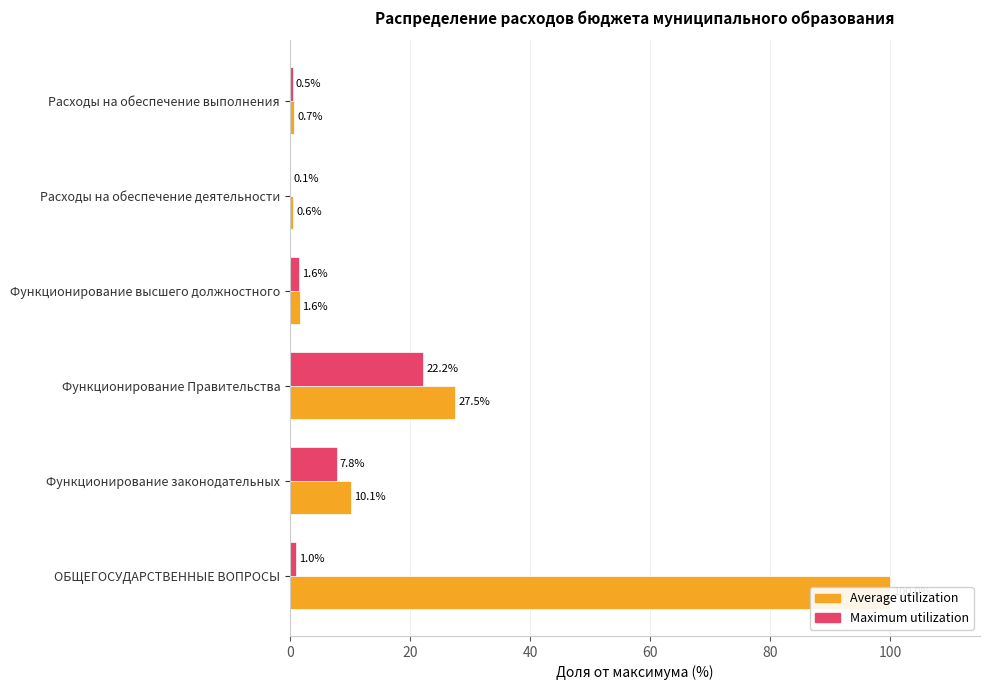

The Average utilization series shows 0.9 at Расходы на обеспечение деятельности. True or false?

False